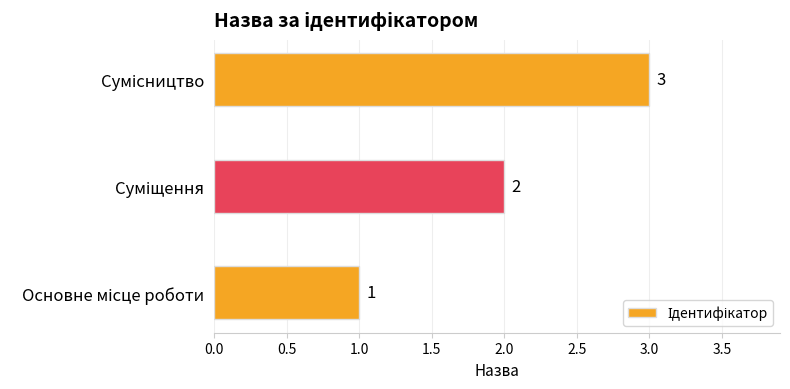

Count the values in the range 1 to 3.

3